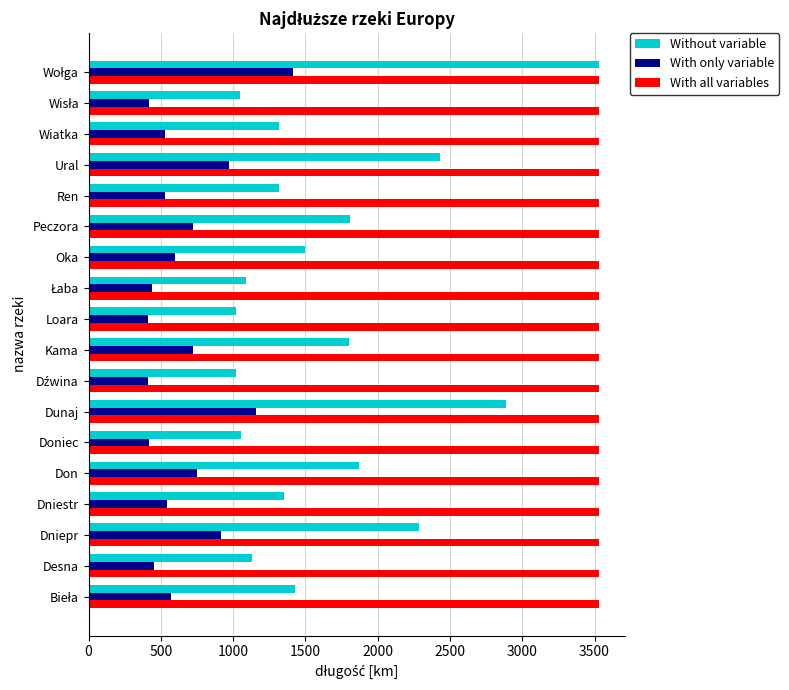

Where is With only variable nearest to the value 910?

Dniepr